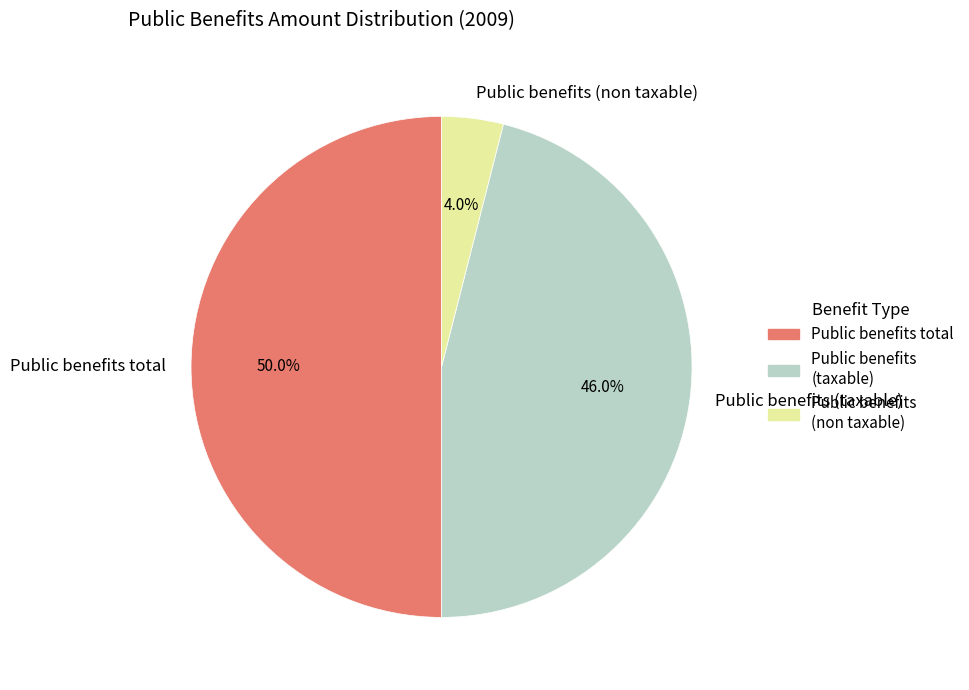

Rank the categories by value from highest to lowest.

Public benefits total, Public benefits (taxable), Public benefits (non taxable)